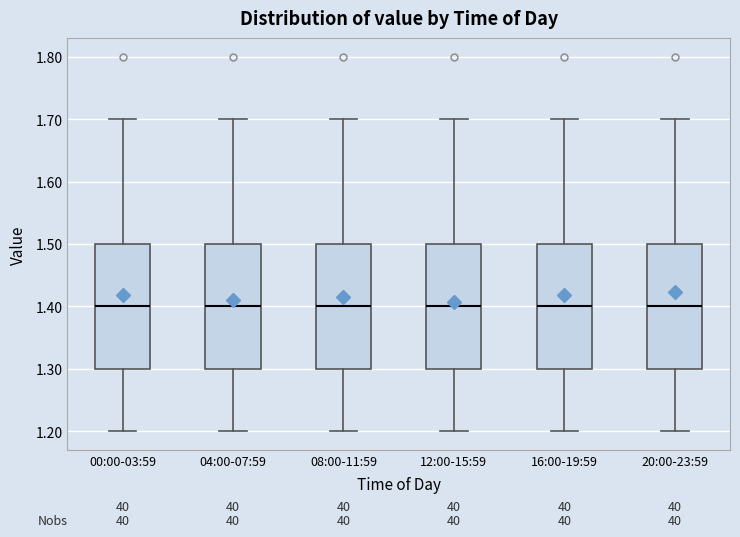

Reading left to right, transcribe this box plot: for each box, give where its median line is, the range the box spans, and where its two whiskers end, as read against the y-axis. The values are not printed on the chart, so give them approximately, as read against the axis.

00:00-03:59: median 1.4, box 1.3 to 1.5, whiskers 1.2 to 1.7
04:00-07:59: median 1.4, box 1.3 to 1.5, whiskers 1.2 to 1.7
08:00-11:59: median 1.4, box 1.3 to 1.5, whiskers 1.2 to 1.7
12:00-15:59: median 1.4, box 1.3 to 1.5, whiskers 1.2 to 1.7
16:00-19:59: median 1.4, box 1.3 to 1.5, whiskers 1.2 to 1.7
20:00-23:59: median 1.4, box 1.3 to 1.5, whiskers 1.2 to 1.7